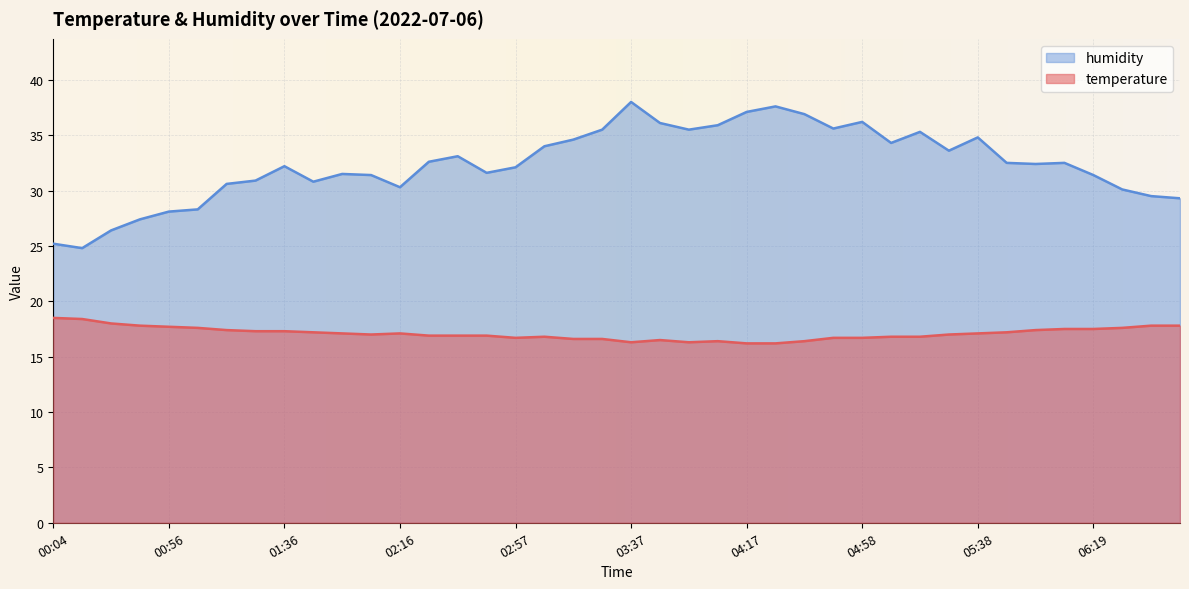

How many distinct data groups are displayed?

2